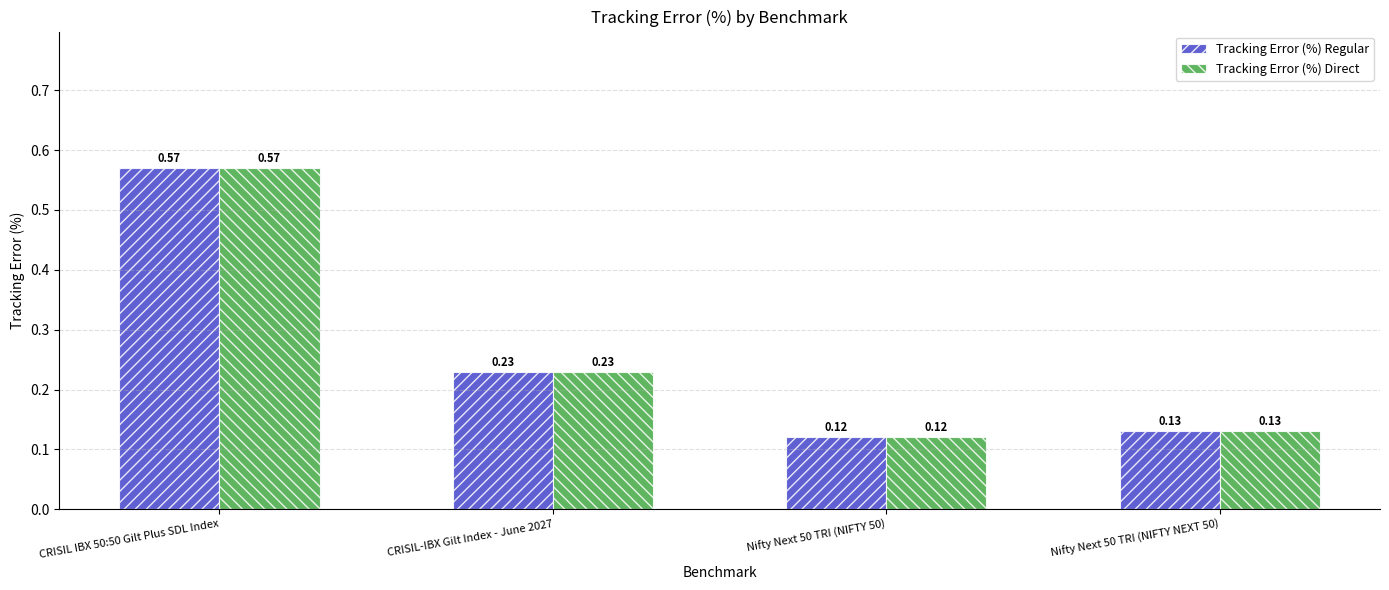

What are all the series names shown in the legend?

Tracking Error (%) Regular, Tracking Error (%) Direct